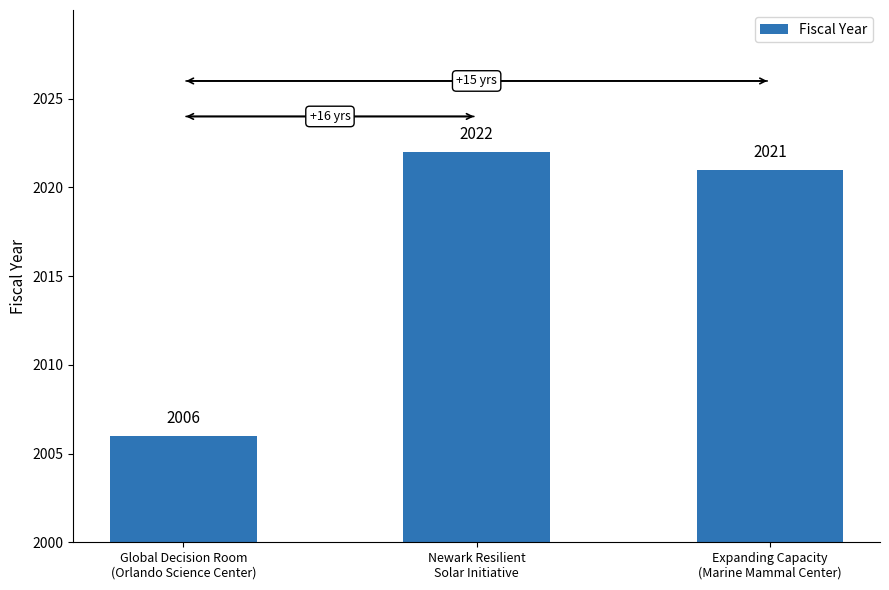

What is the sum of the values at Global Decision Room
(Orlando Science Center) and Newark Resilient
Solar Initiative?

4028